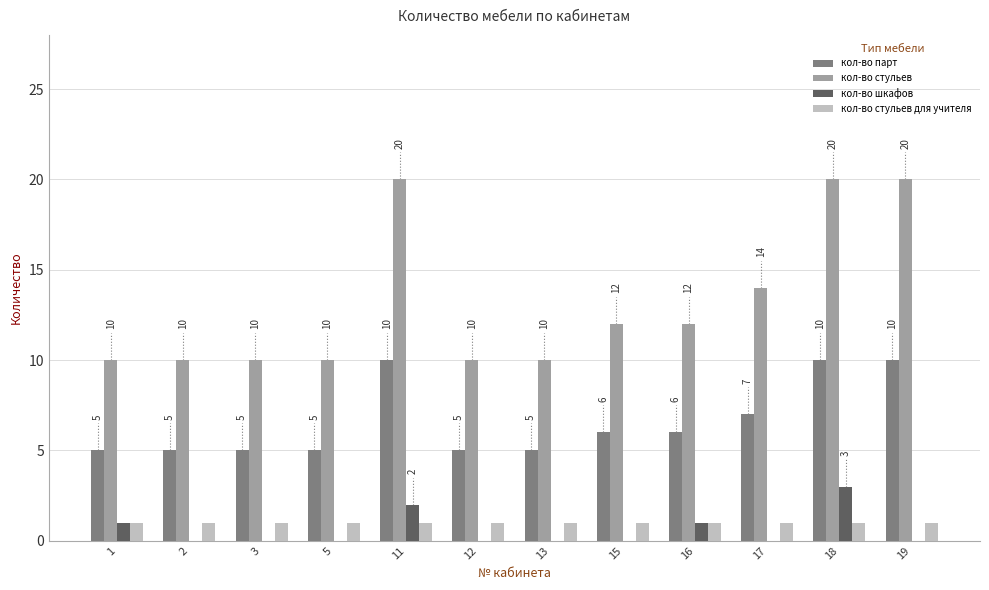

The value of кол-во шкафов at 18 is 3. True or false?

True